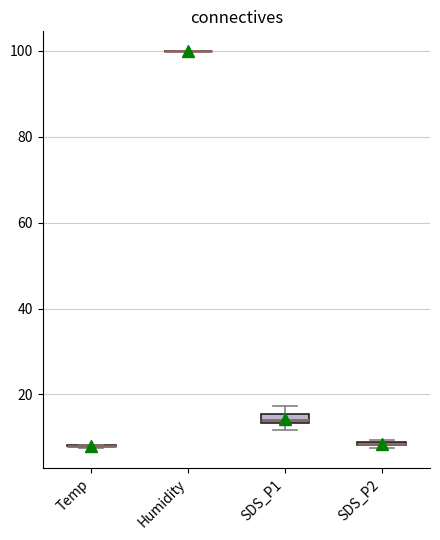

Where is the lower edge of the box for SDS_P2 on the y-axis? The values are not printed on the chart, so give them approximately, as read against the axis.

8